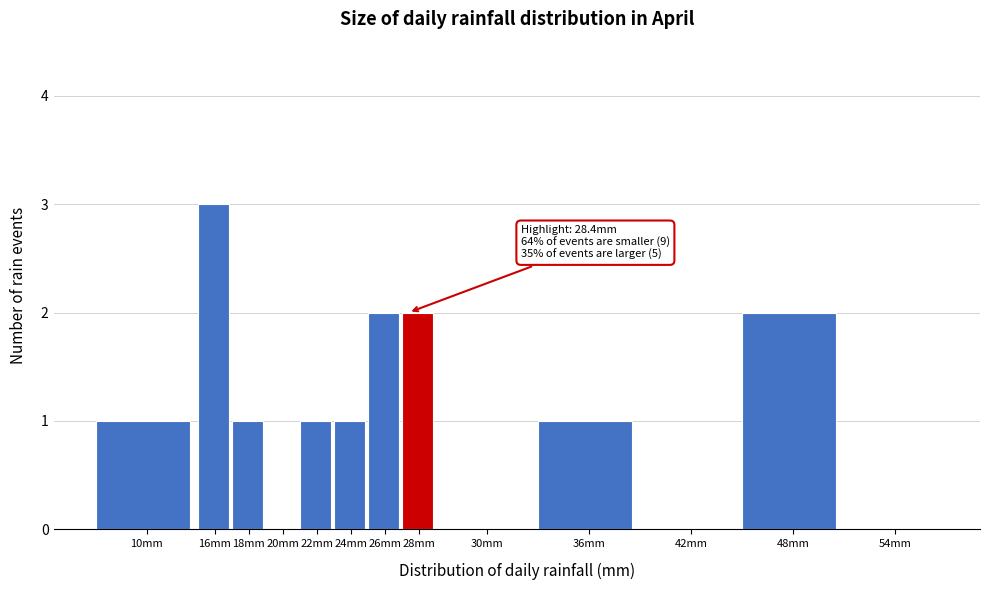

Reading left to right, list all the values displayed in this chart.

10mm=1	16mm=3	18mm=1	20mm=0	22mm=1	24mm=1	26mm=2	28mm=2	30mm=0	36mm=1	42mm=0	48mm=2	54mm=0